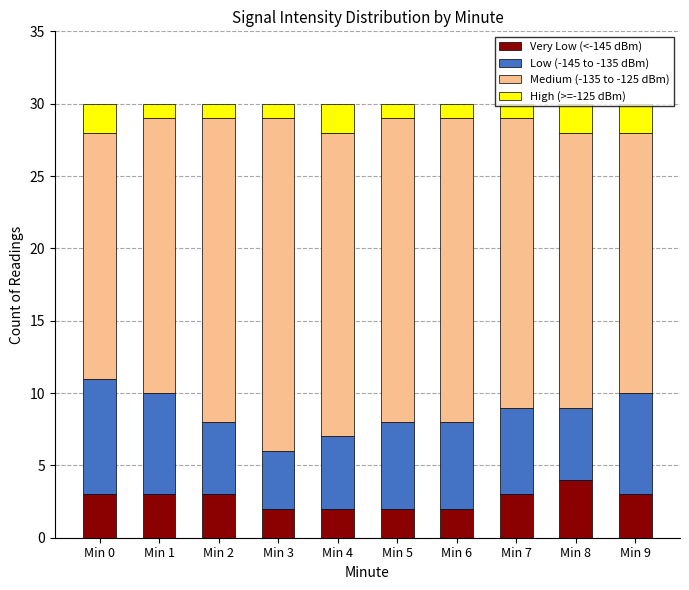

What is the sum of all Very Low (<-145 dBm) values?

27